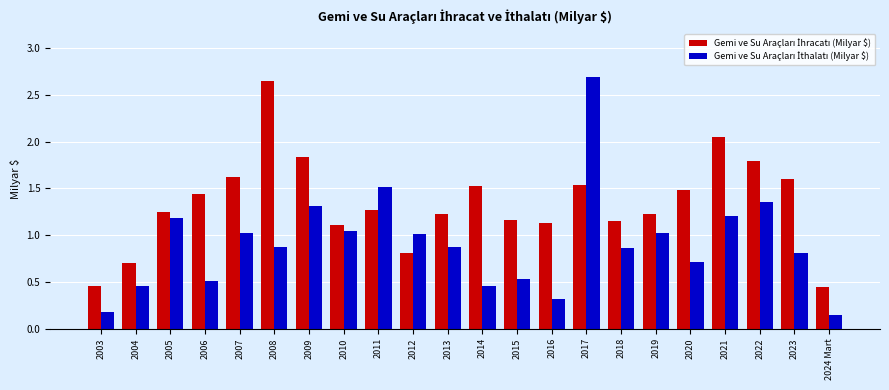

At which category is the sum across all series the highest?

2017